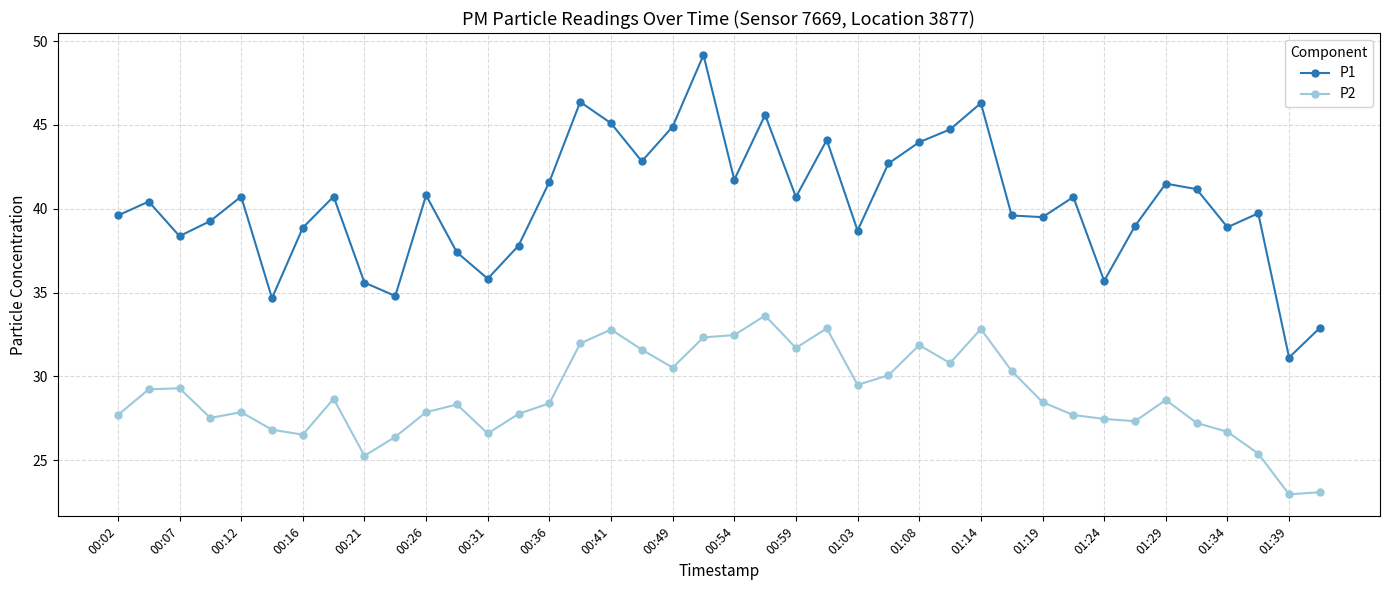

Does the chart display data point markers on the line(s)?

Yes